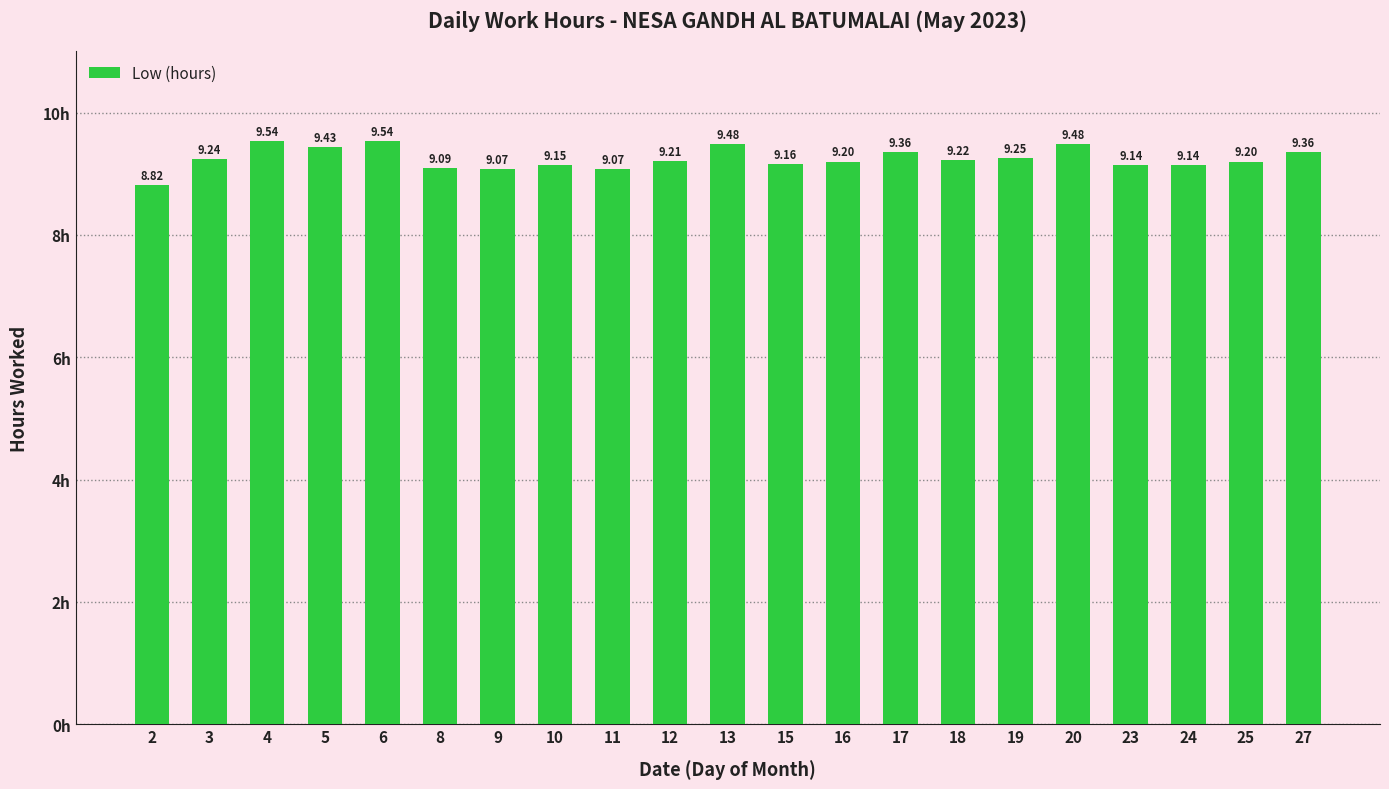

Approximately how many times larger is the value at 13 compared to 17?

1.0